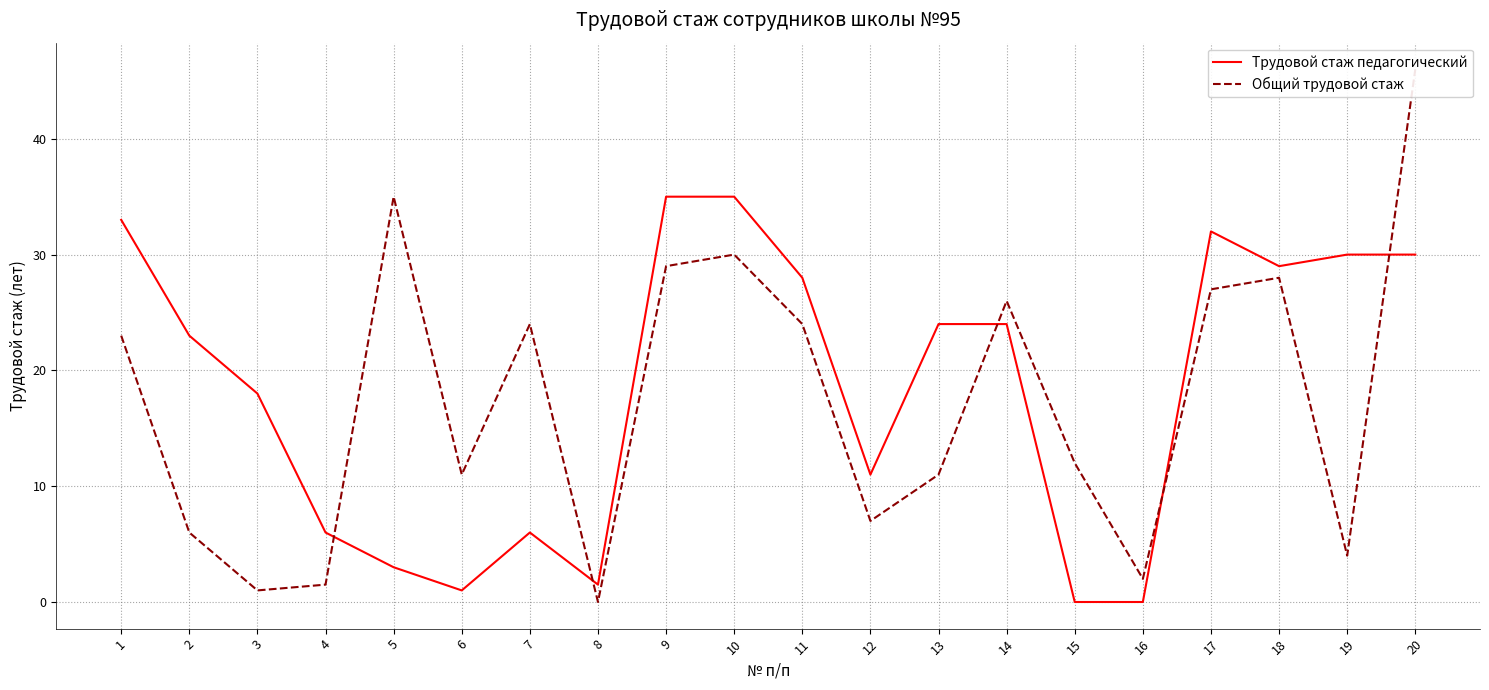

Reading left to right, list all the values displayed in this chart.

Трудовой стаж педагогический: 1=33.0	2=23.0	3=18.0	4=6.0	5=3.0	6=1.0	7=6.0	8=1.5	9=35.0	10=35.0	11=28.0	12=11.0	13=24.0	14=24.0	15=0.0	16=0.0	17=32.0	18=29.0	19=30.0	20=30.0
Общий трудовой стаж: 1=23.0	2=6.0	3=1.0	4=1.5	5=35.0	6=11.0	7=24.0	8=0.0	9=29.0	10=30.0	11=24.0	12=7.0	13=11.0	14=26.0	15=12.0	16=2.0	17=27.0	18=28.0	19=4.0	20=46.0